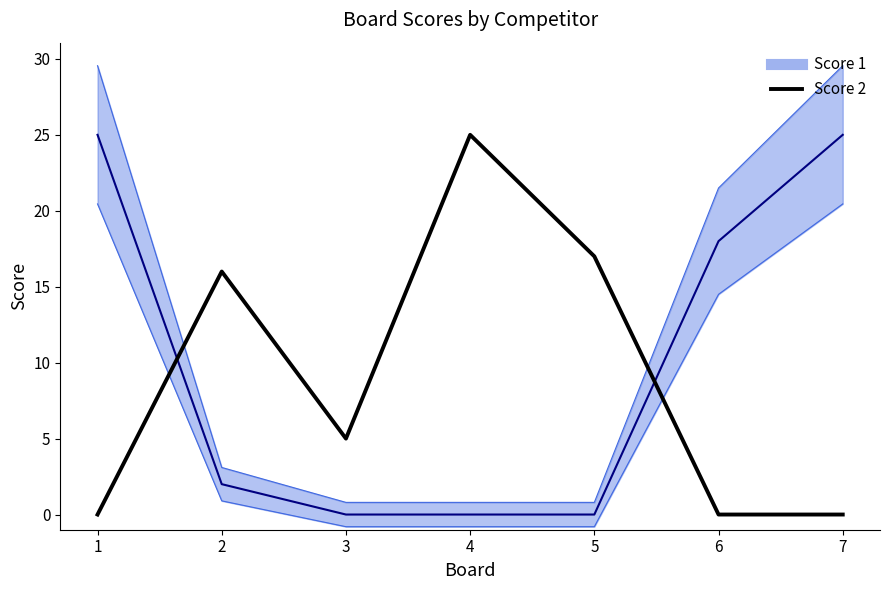

Is this an area chart (filled region under the line)?

No